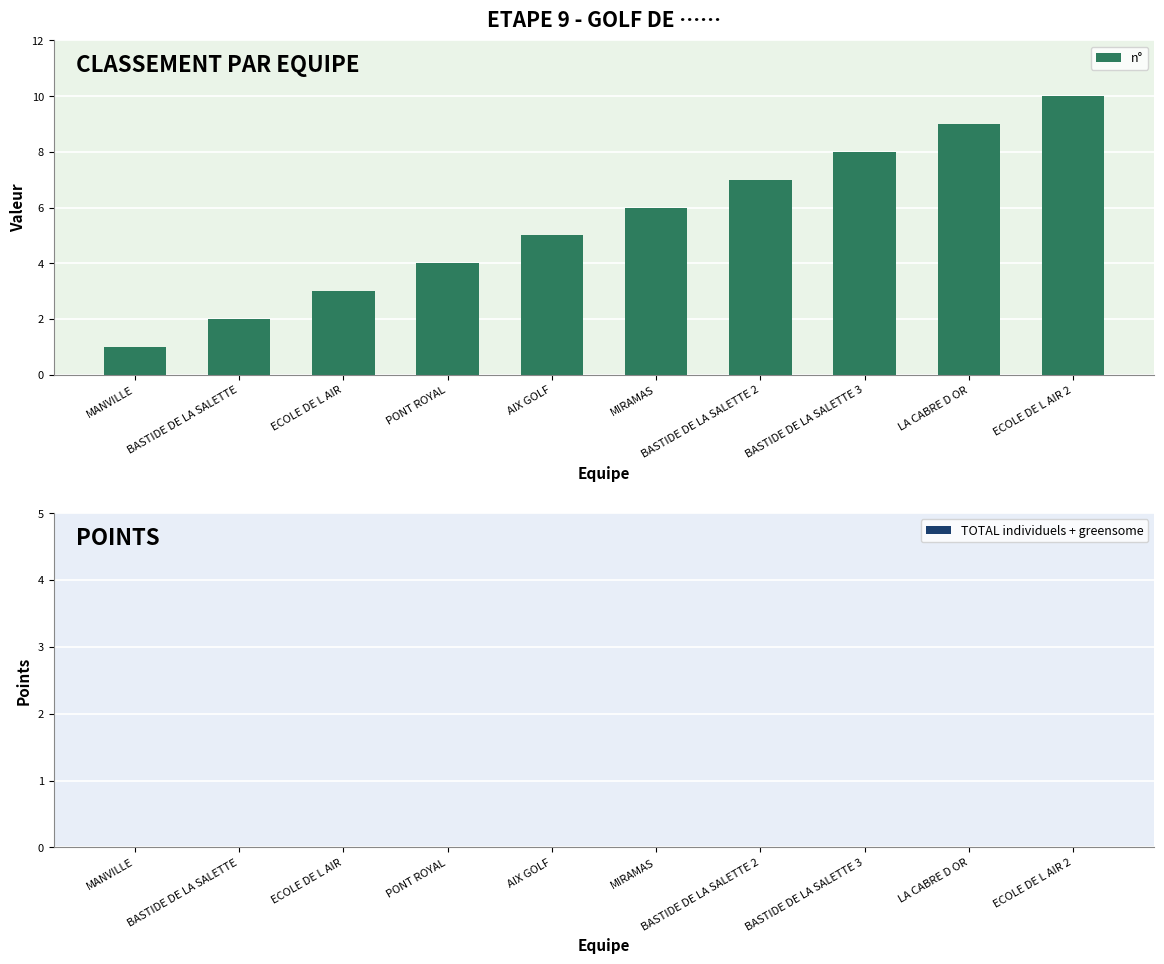

Approximately how many times larger is the value at BASTIDE DE LA SALETTE 3 compared to ECOLE DE L AIR?

2.7